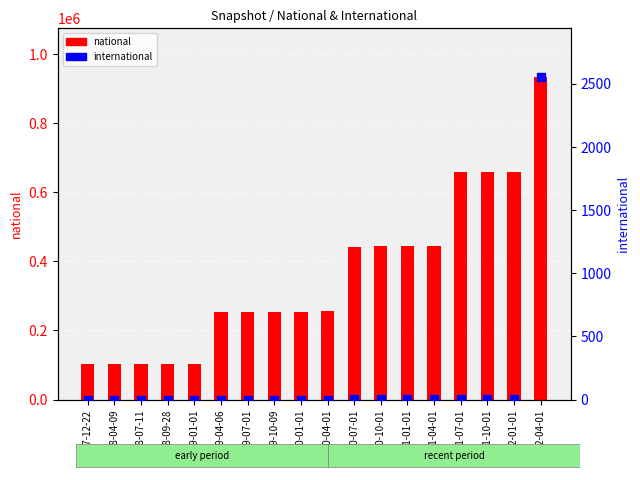

Which series reaches the minimum Y coordinate?

international